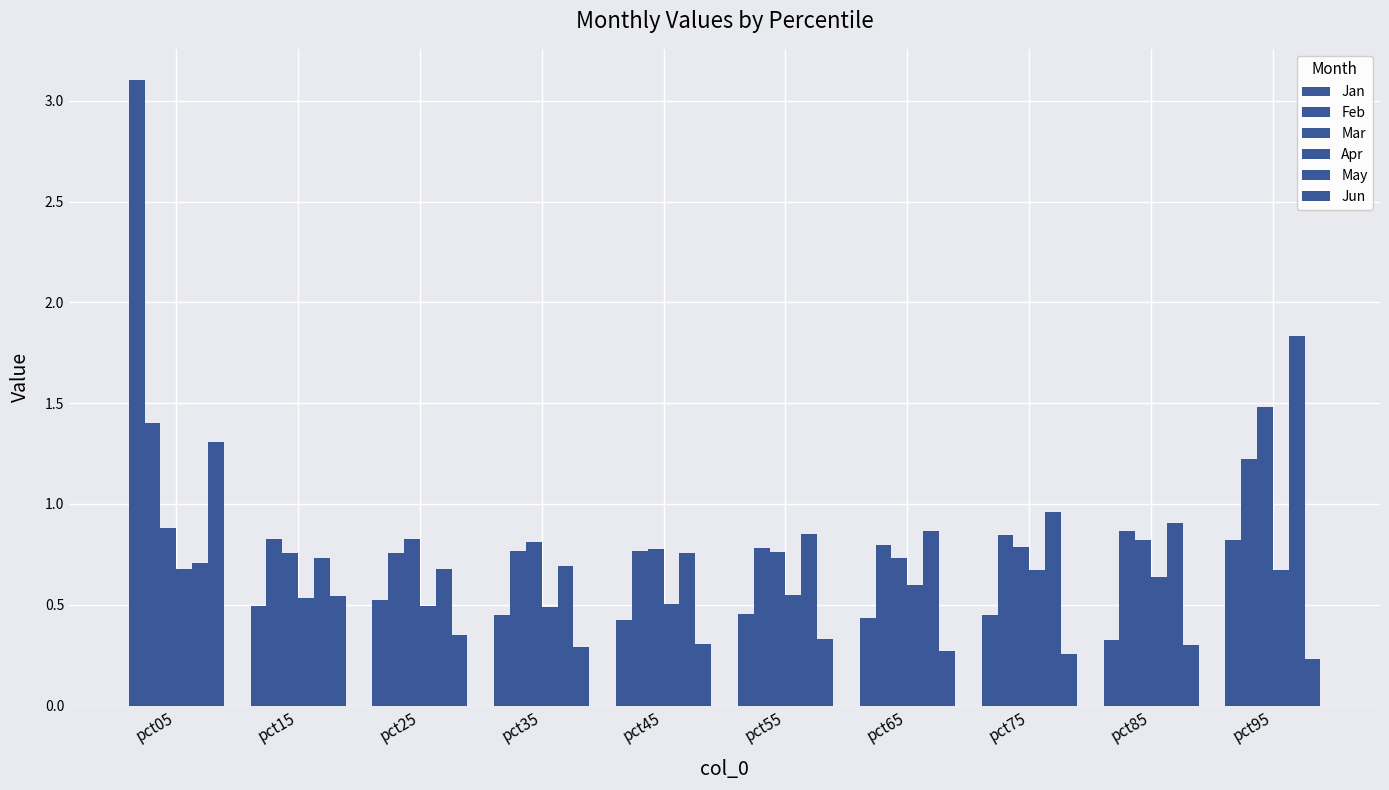

At which label is Jan closest to 1?

pct95